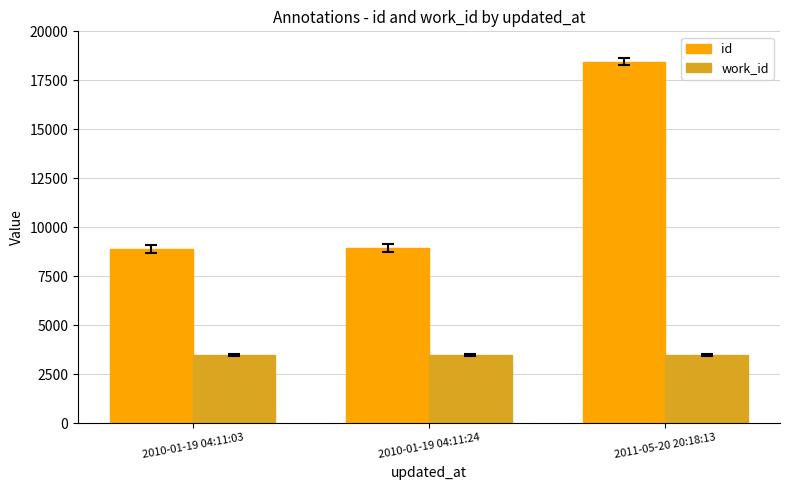

List the series in order of their overall mean, lowest first.

work_id, id